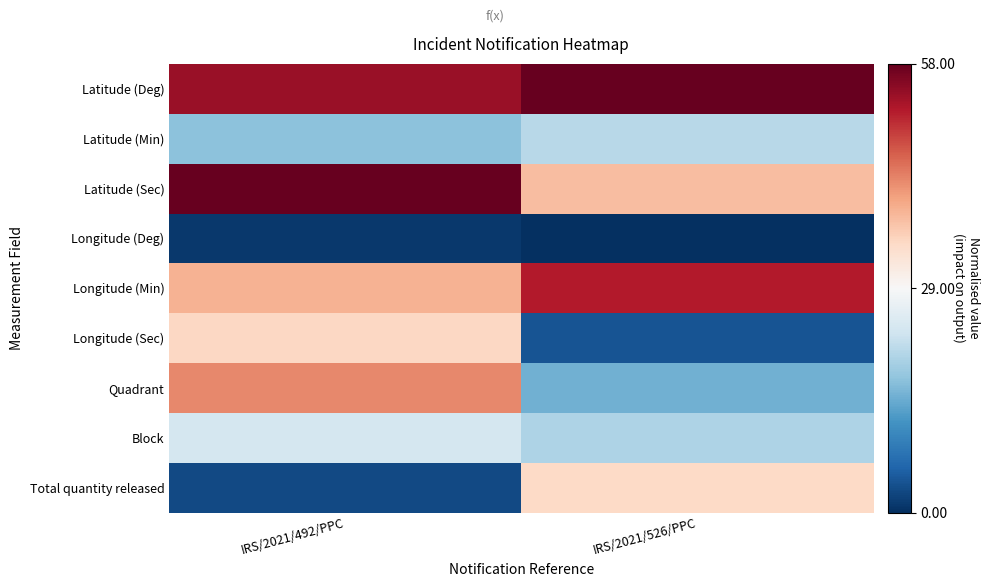

Reading right to left, transcribe all the data shown in this chart.

Latitude (Deg): IRS/2021/526/PPC=1.0	IRS/2021/492/PPC=0.9
Latitude (Min): IRS/2021/526/PPC=-0.3	IRS/2021/492/PPC=-0.4
Latitude (Sec): IRS/2021/526/PPC=0.3	IRS/2021/492/PPC=1.0
Longitude (Deg): IRS/2021/526/PPC=-1.0	IRS/2021/492/PPC=-1.0
Longitude (Min): IRS/2021/526/PPC=0.8	IRS/2021/492/PPC=0.3
Longitude (Sec): IRS/2021/526/PPC=-0.9	IRS/2021/492/PPC=0.2
Quadrant: IRS/2021/526/PPC=-0.5	IRS/2021/492/PPC=0.5
Block: IRS/2021/526/PPC=-0.3	IRS/2021/492/PPC=-0.2
Total quantity released: IRS/2021/526/PPC=0.2	IRS/2021/492/PPC=-0.9